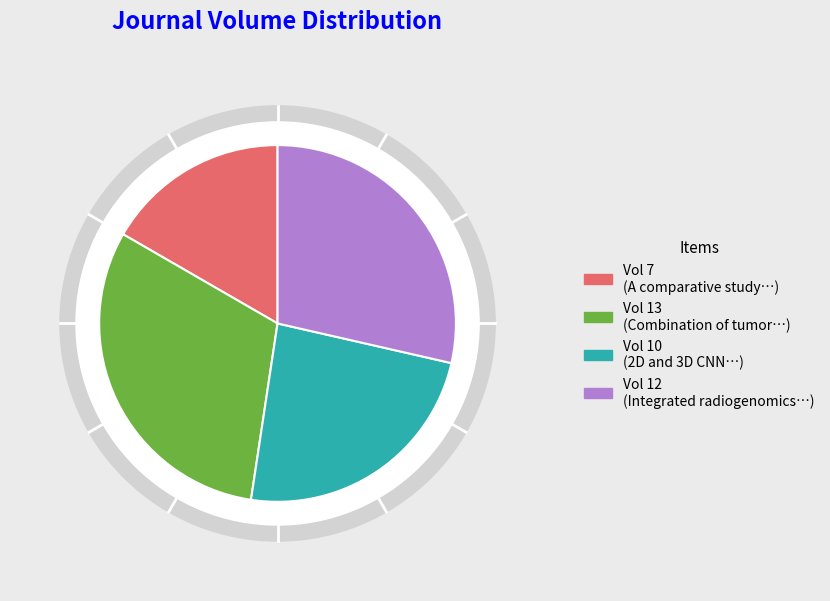

How many segments does this pie chart have?

4